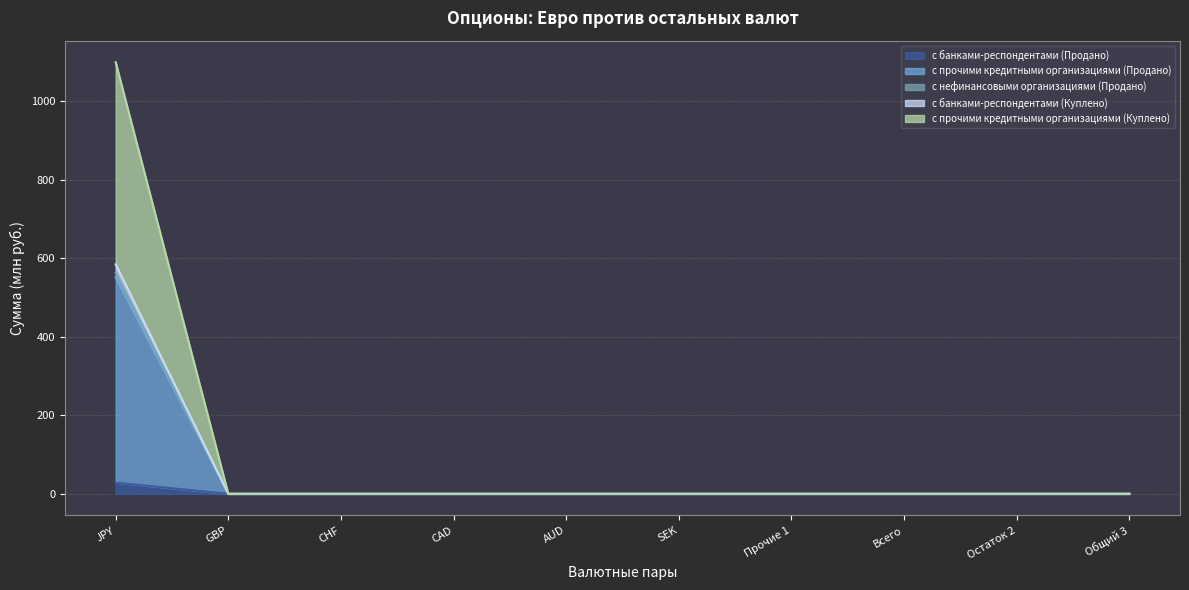

At how many categories does at least one series exceed 693?

1